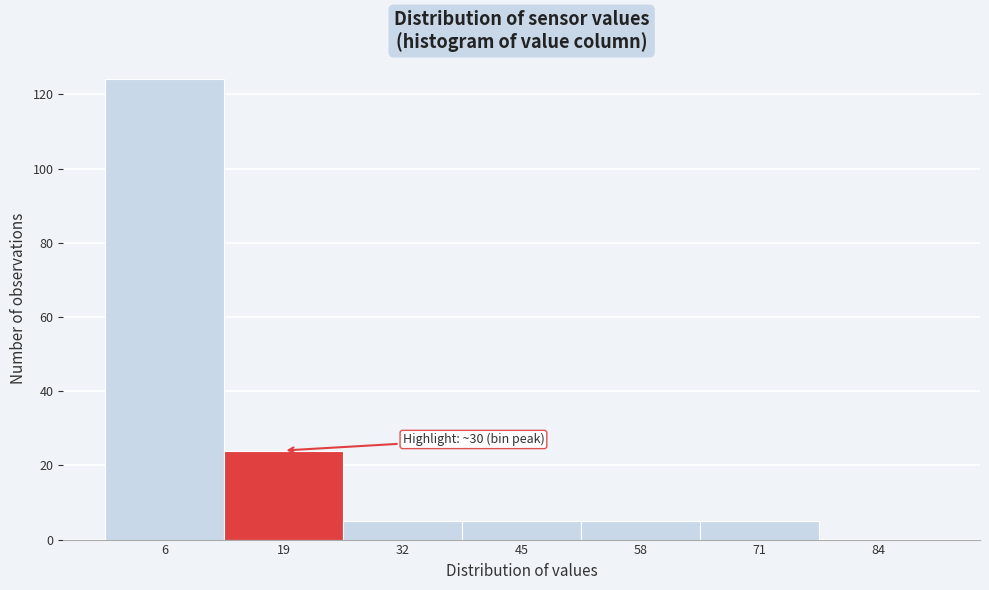

Reading right to left, extract all data points from this chart.

84=0	71=5	58=5	45=5	32=5	19=24	6=124